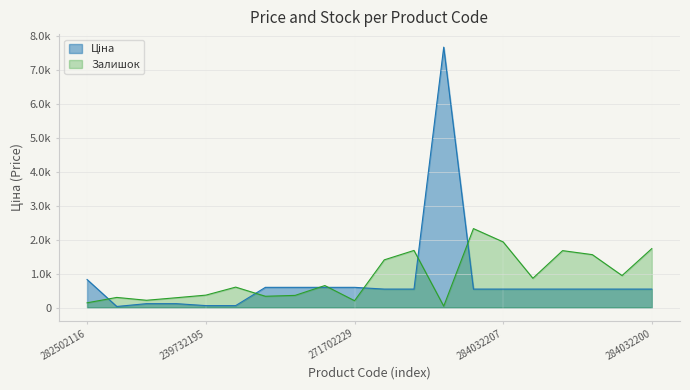

In Залишок, how many points are lower than both neighbors (excluding endpoints)?

6